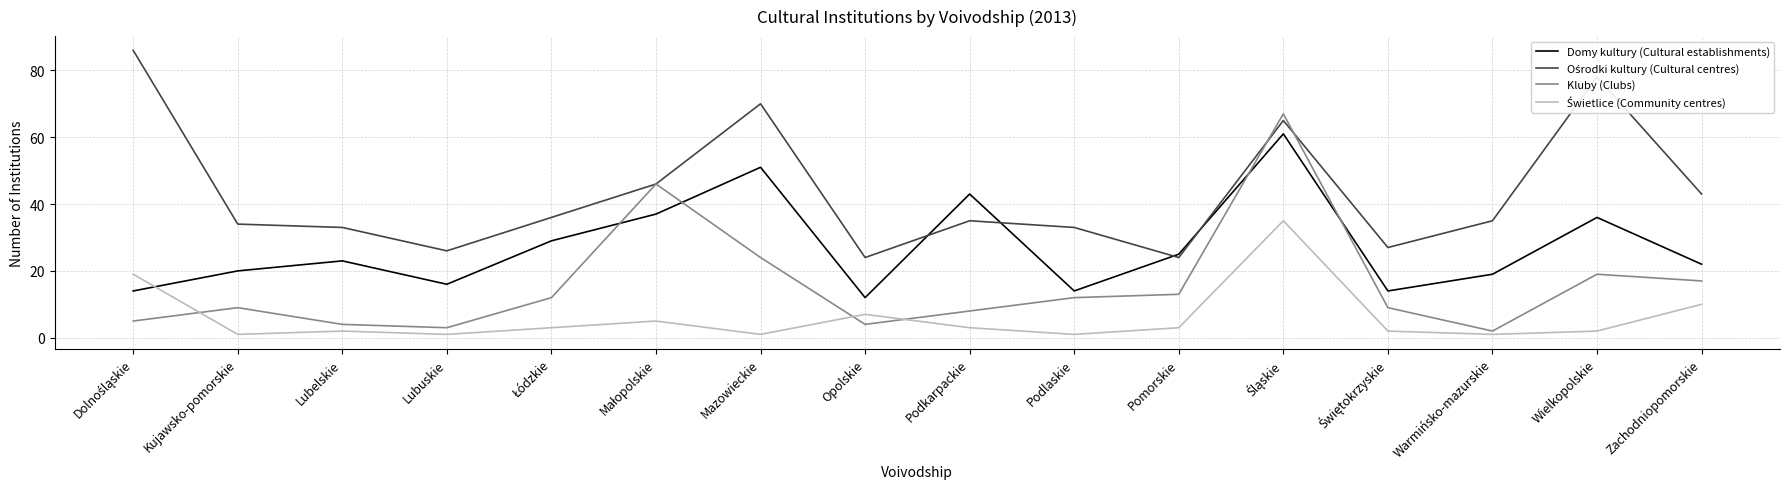

What is the difference between the Kluby (Clubs) values at Mazowieckie and Zachodniopomorskie?

7